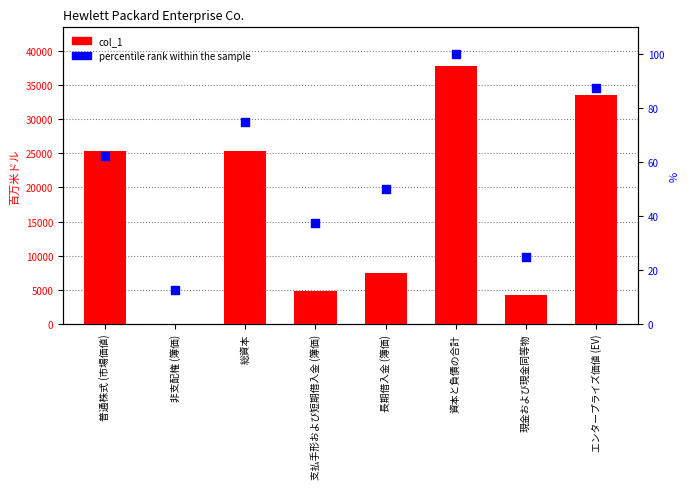

Which series has the widest spread of Y values?

col_1